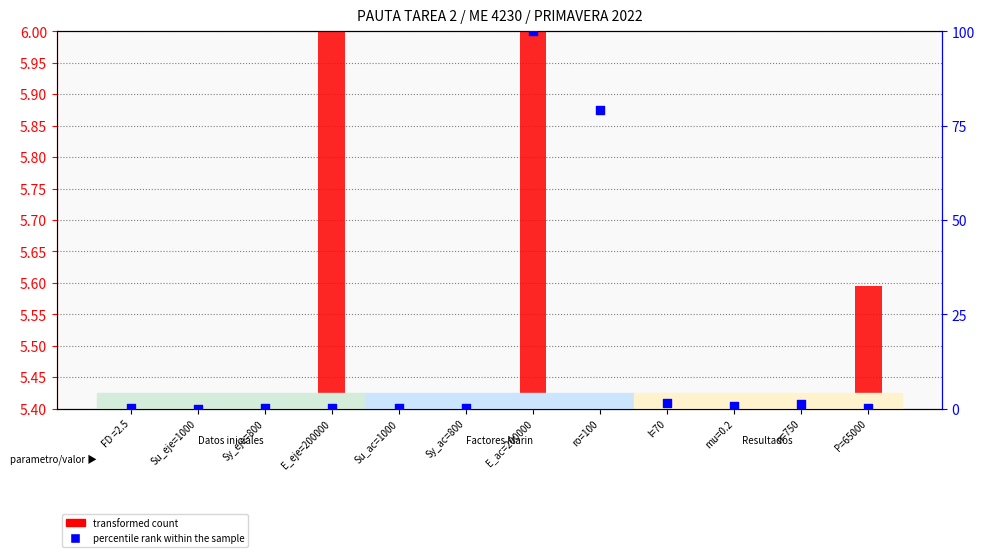

At how many categories does at least one series exceed 8?

2